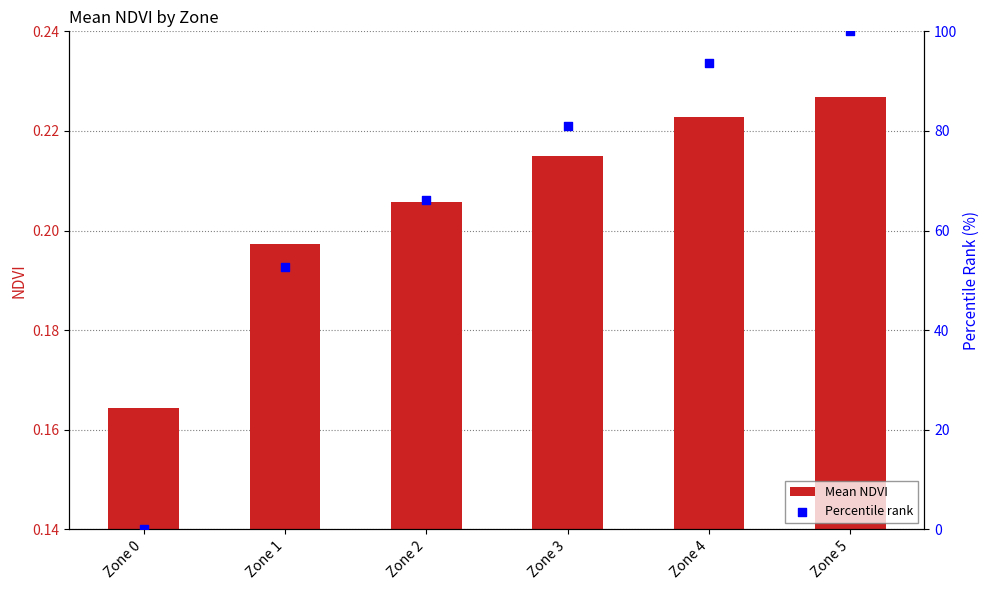

Which series contains the lowest Y value?

Percentile rank